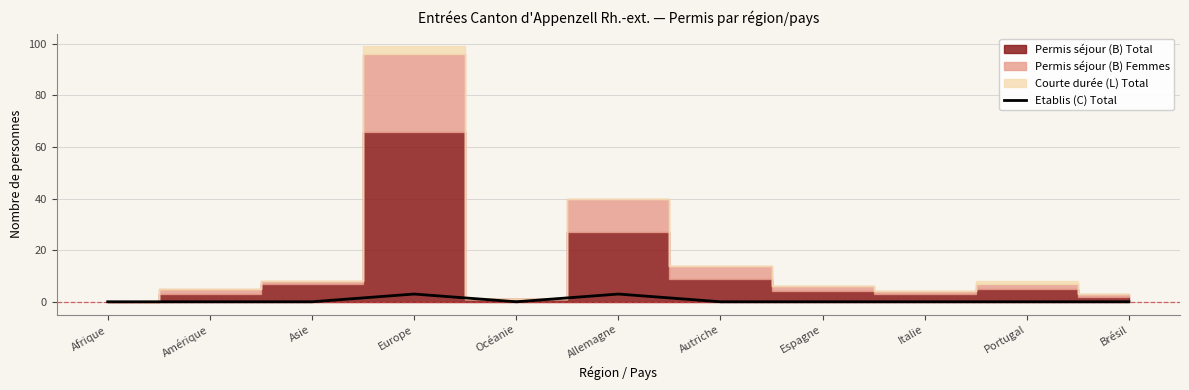

At which category does the data reach its first local peak?

Europe